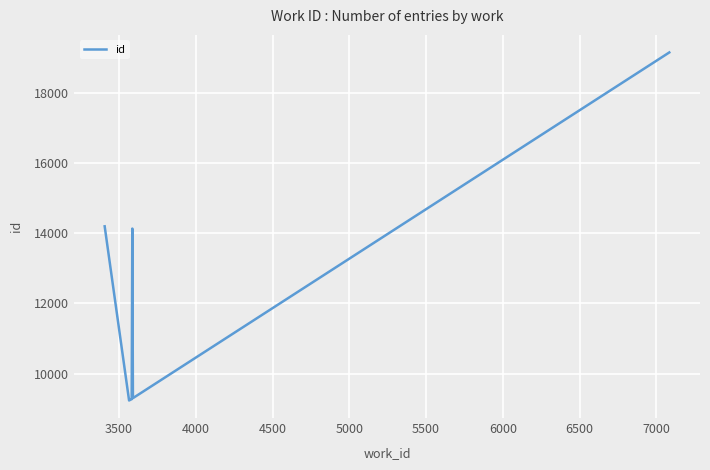

True or false: the data has more than 2 interior local peaks.

False